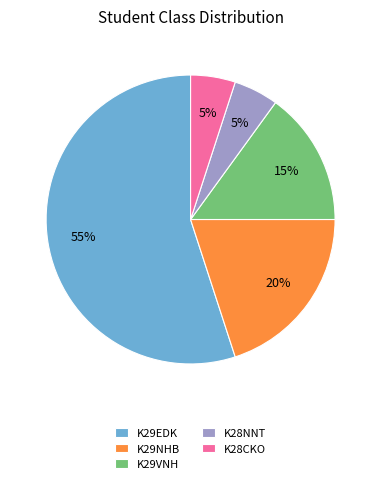

What is the largest slice in the pie chart?

K29EDK